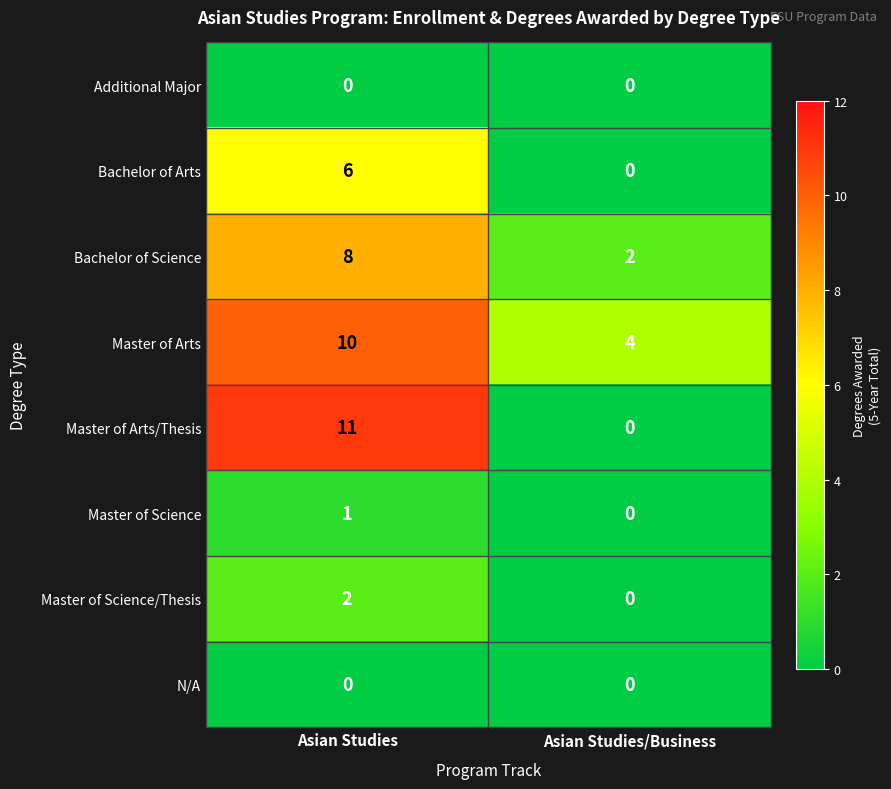

Reading right to left, what are all the values shown in this chart?

Additional Major: 0	0
Bachelor of Arts: 0	6
Bachelor of Science: 2	8
Master of Arts: 4	10
Master of Arts/Thesis: 0	11
Master of Science: 0	1
Master of Science/Thesis: 0	2
N/A: 0	0